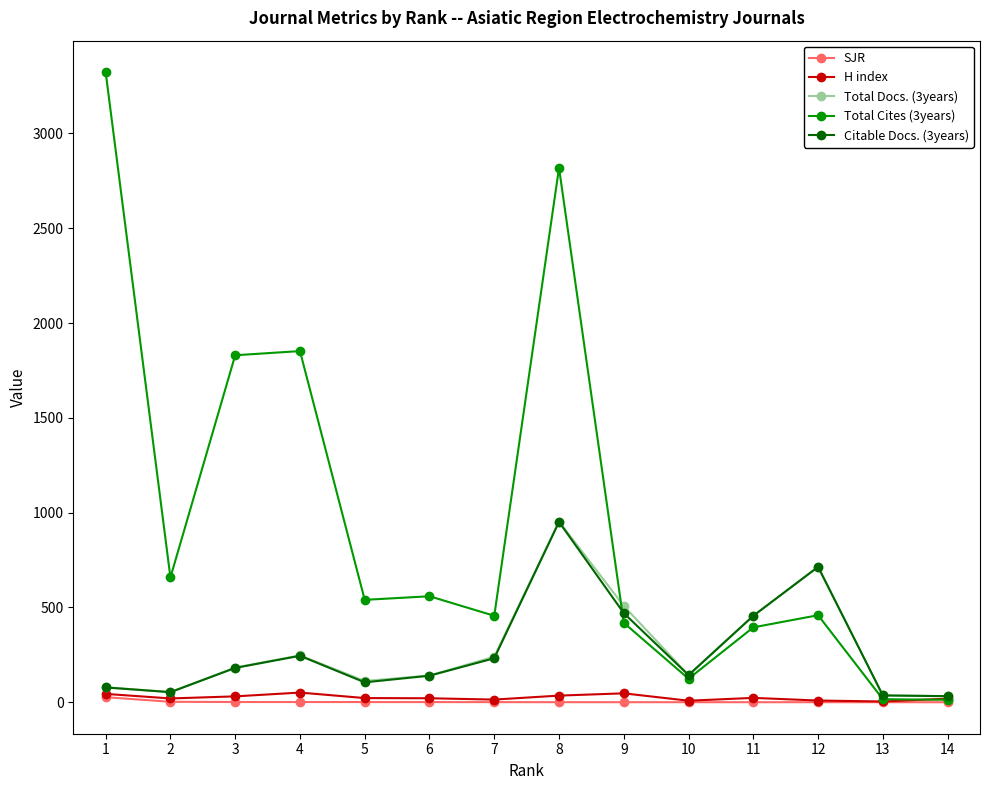

What are all the series names shown in the legend?

SJR, H index, Total Docs. (3years), Total Cites (3years), Citable Docs. (3years)